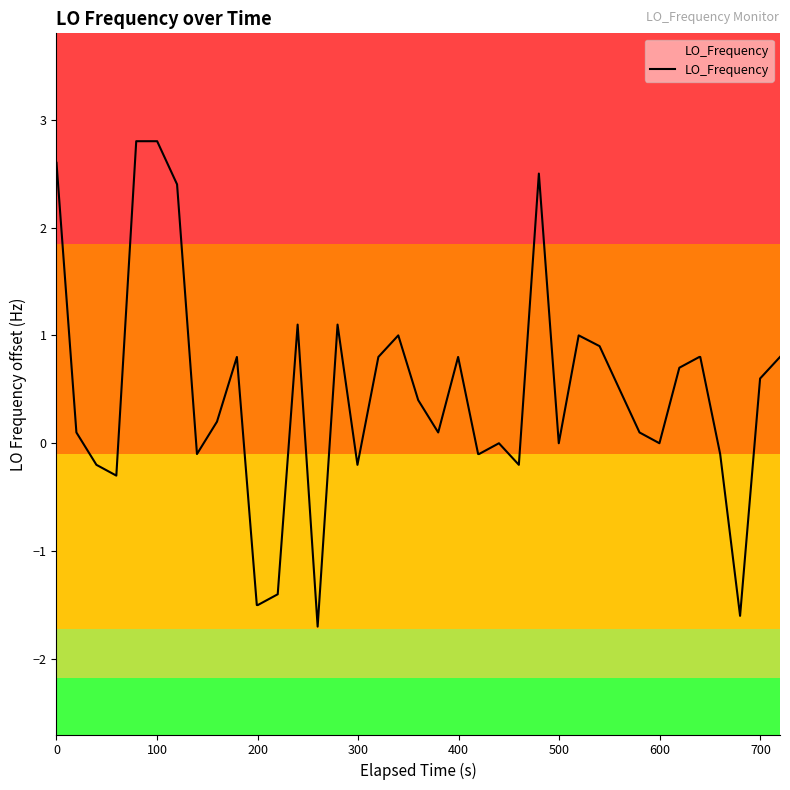

What is the difference between the second highest and minimum values?

4.5